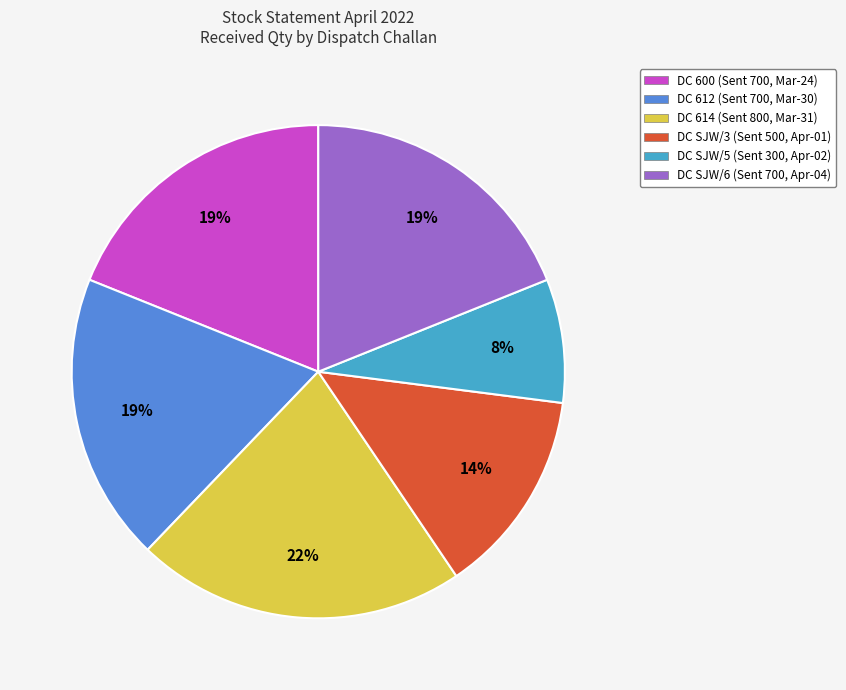

Which category has the smallest portion of the pie?

DC SJW/5 (Sent 300, Apr-02)